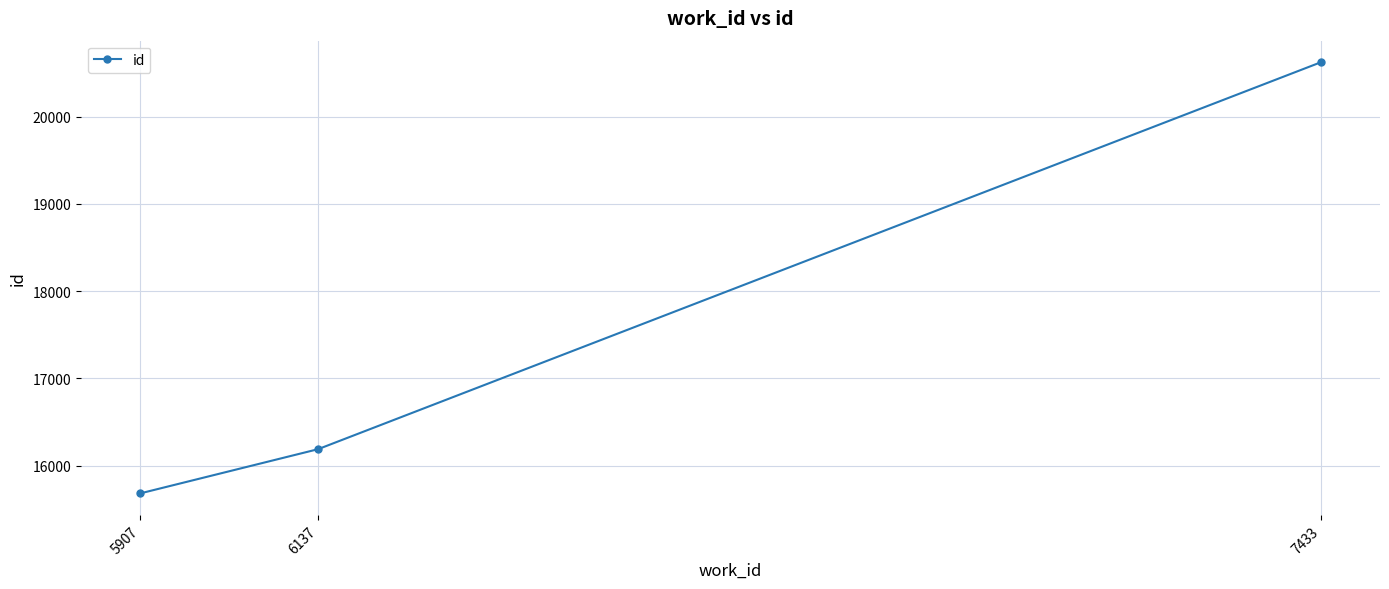

How many lines are shown in the chart?

1